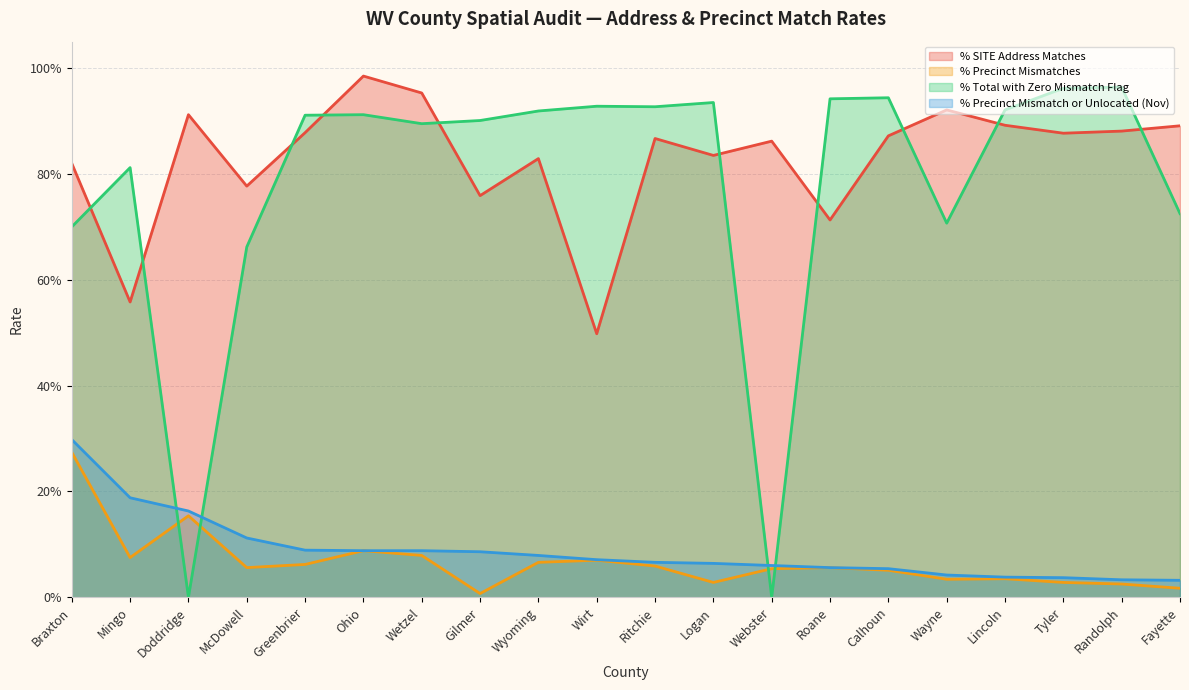

True or false: % Precinct Mismatches and % Precinct Mismatch or Unlocated (Nov) cross at least once.

False